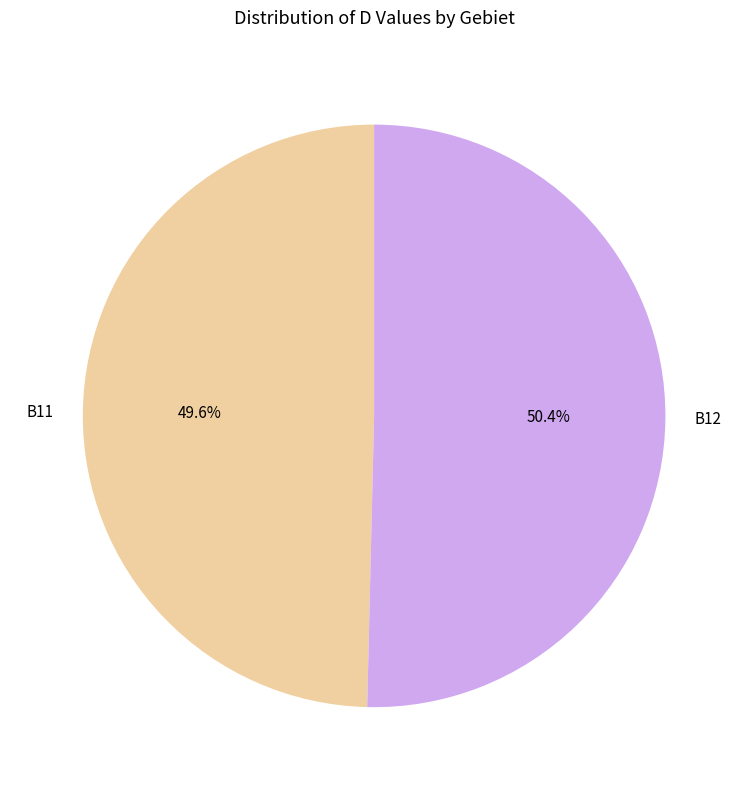

How many segments does this pie chart have?

2